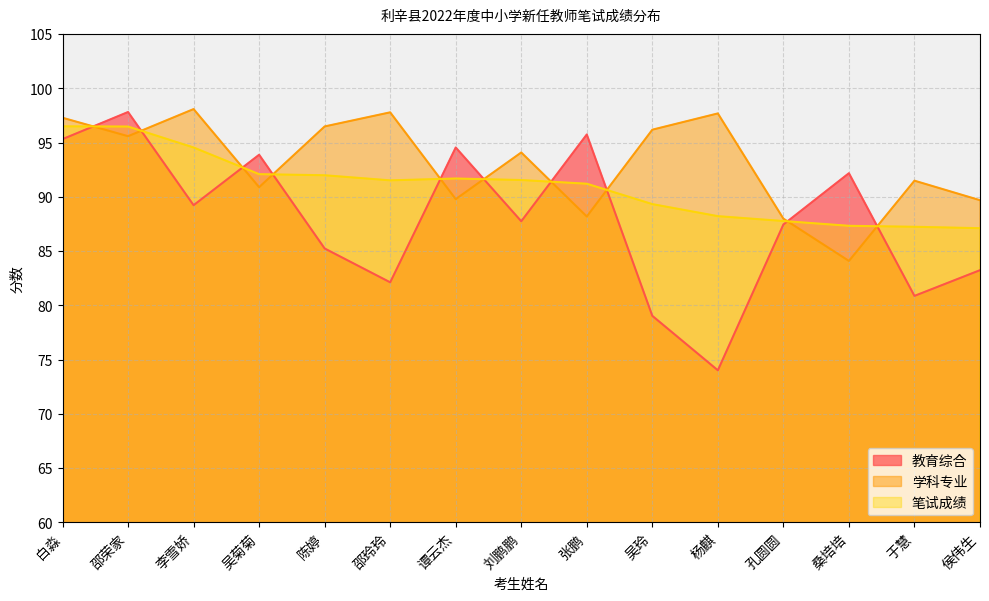

Reading left to right, transcribe all the data shown in this chart.

教育综合: 95.3	97.8	89.2	93.9	85.2	82.1	94.6	87.8	95.8	79.0	74.0	87.5	92.2	80.9	83.2
学科专业: 97.3	95.6	98.1	90.9	96.5	97.8	89.8	94.1	88.2	96.2	97.7	88.0	84.1	91.5	89.7
笔试成绩: 96.5	96.5	94.6	92.1	92.0	91.5	91.7	91.6	91.2	89.3	88.2	87.8	87.3	87.2	87.1